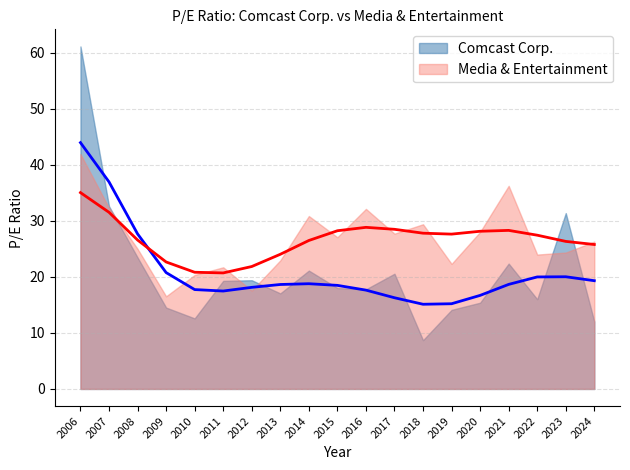

Reading left to right, what are all the values shown in this chart?

Comcast Corp.: 2006=61.1	2007=32.6	2008=23.5	2009=14.5	2010=12.6	2011=19.3	2012=19.4	2013=17.1	2014=21.1	2015=18.0	2016=17.8	2017=20.6	2018=8.7	2019=14.1	2020=15.4	2021=22.4	2022=16.0	2023=31.4	2024=12.0
Media & Entertainment: 2006=41.9	2007=32.3	2008=25.0	2009=16.5	2010=20.3	2011=21.7	2012=17.6	2013=22.9	2014=30.9	2015=27.1	2016=32.1	2017=27.7	2018=29.4	2019=22.3	2020=28.0	2021=36.2	2022=24.0	2023=24.3	2024=26.3